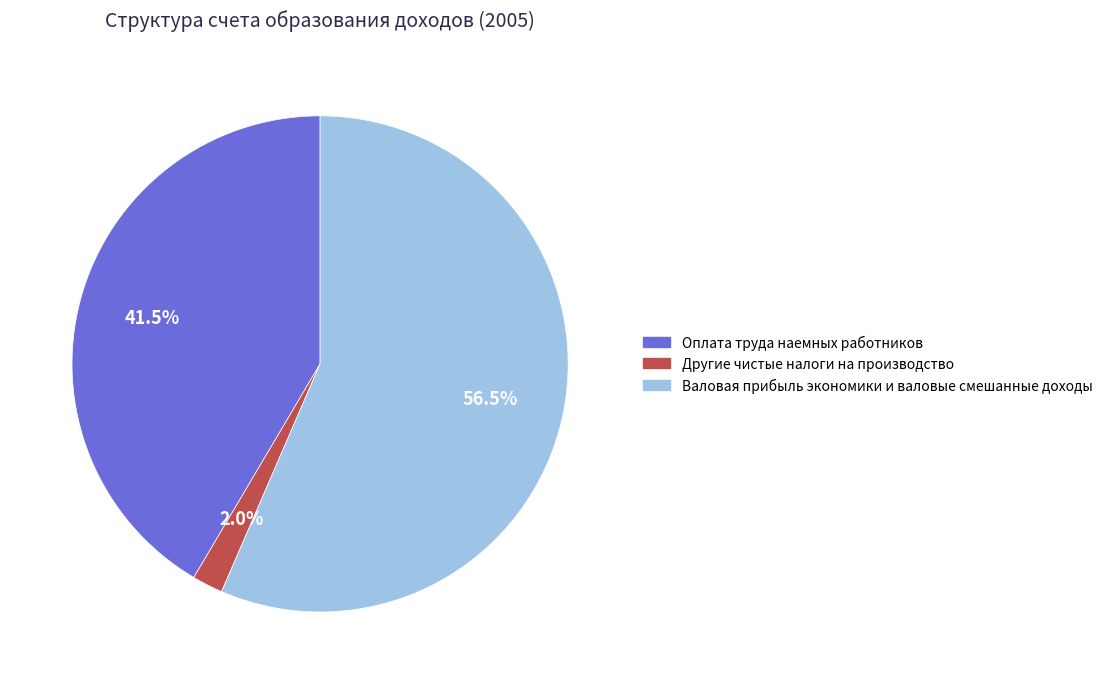

How many segments does this pie chart have?

3